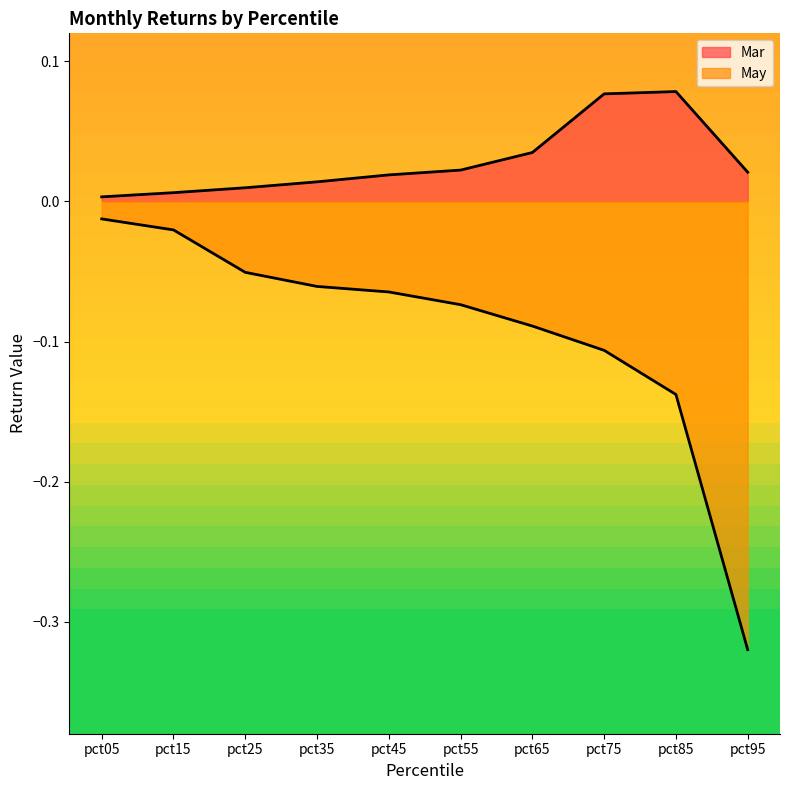

Rank the series by their average value, from highest to lowest.

Mar, May